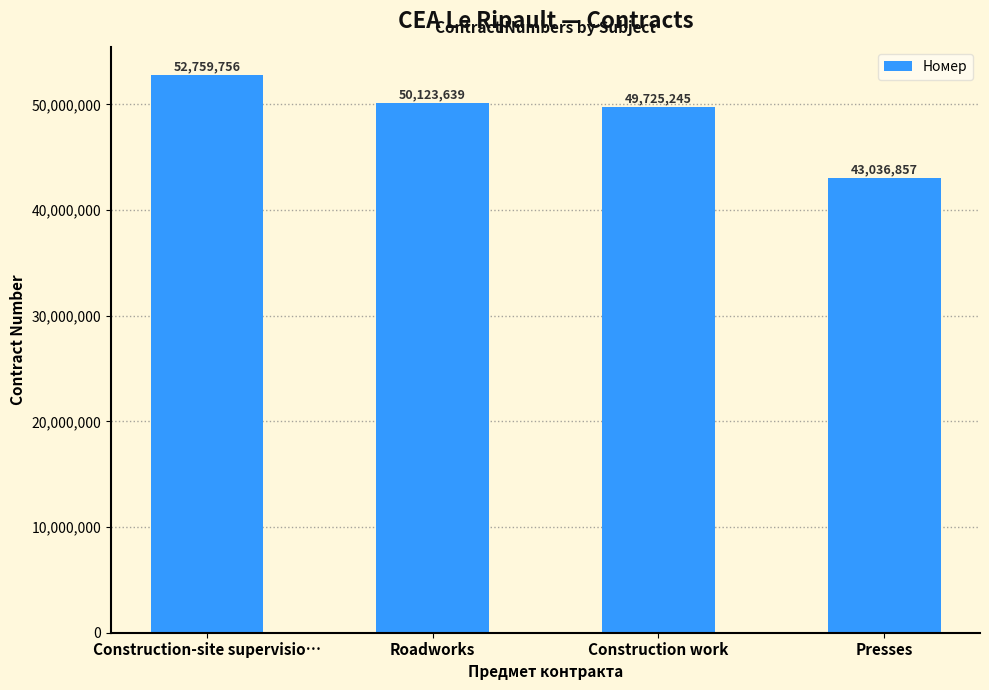

Between Roadworks and Construction work, which is larger?

Roadworks